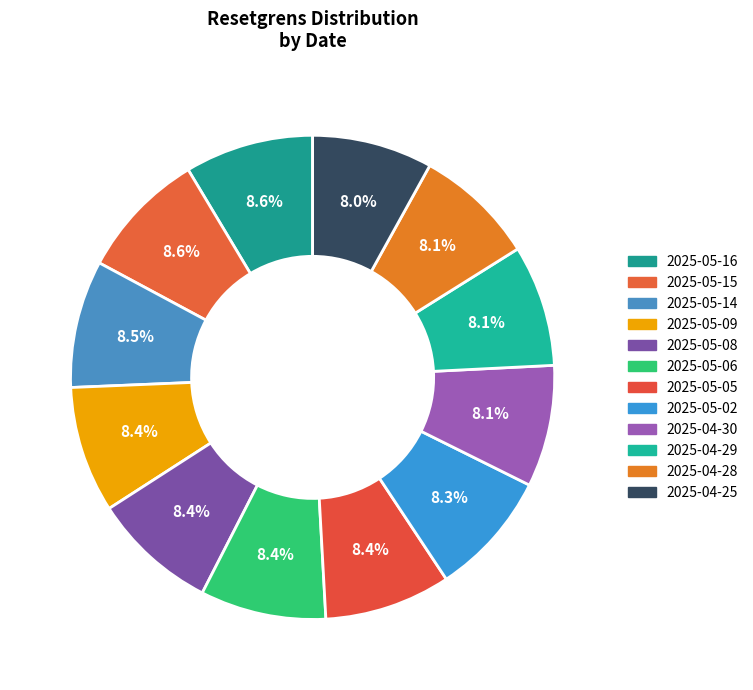

Count the number of slices in the pie.

12